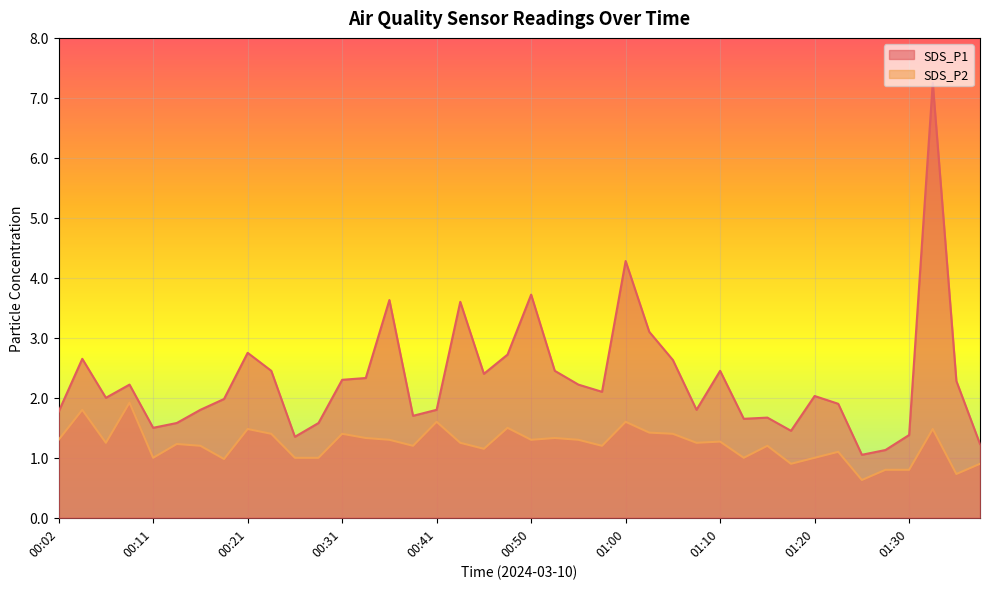

Which category has the lowest value in the SDS_P1 series?

01:25